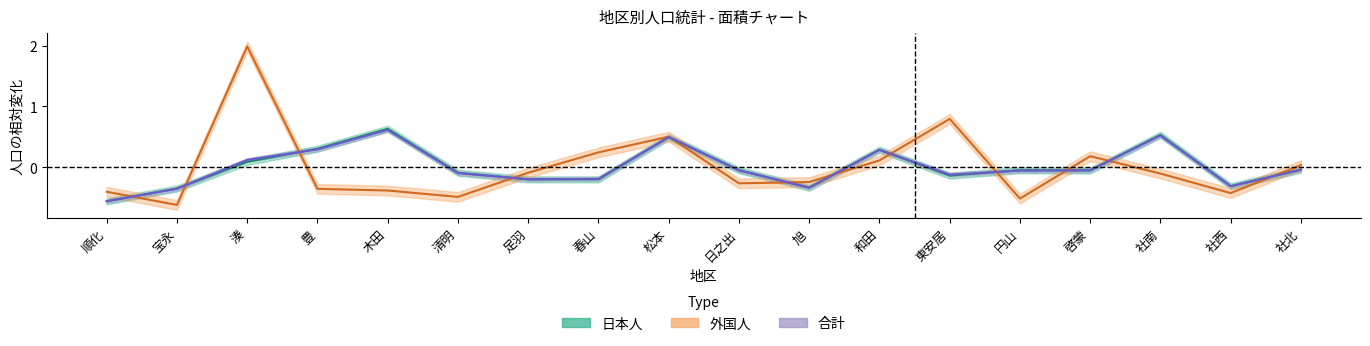

What is the label of the 12th point from the left?

和田